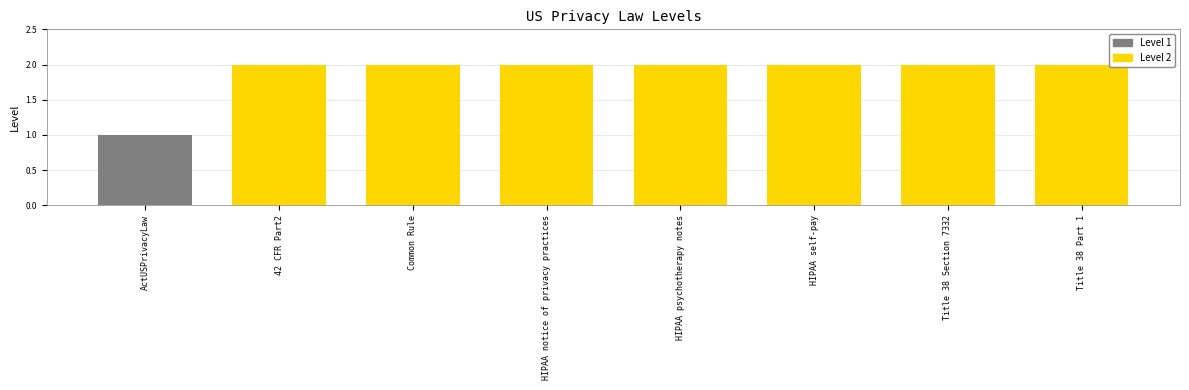

At which category does the chart reach its minimum across all series?

ActUSPrivacyLaw